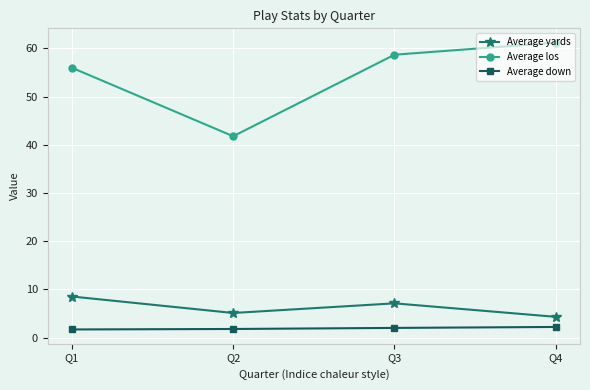

How many lines are shown in the chart?

3